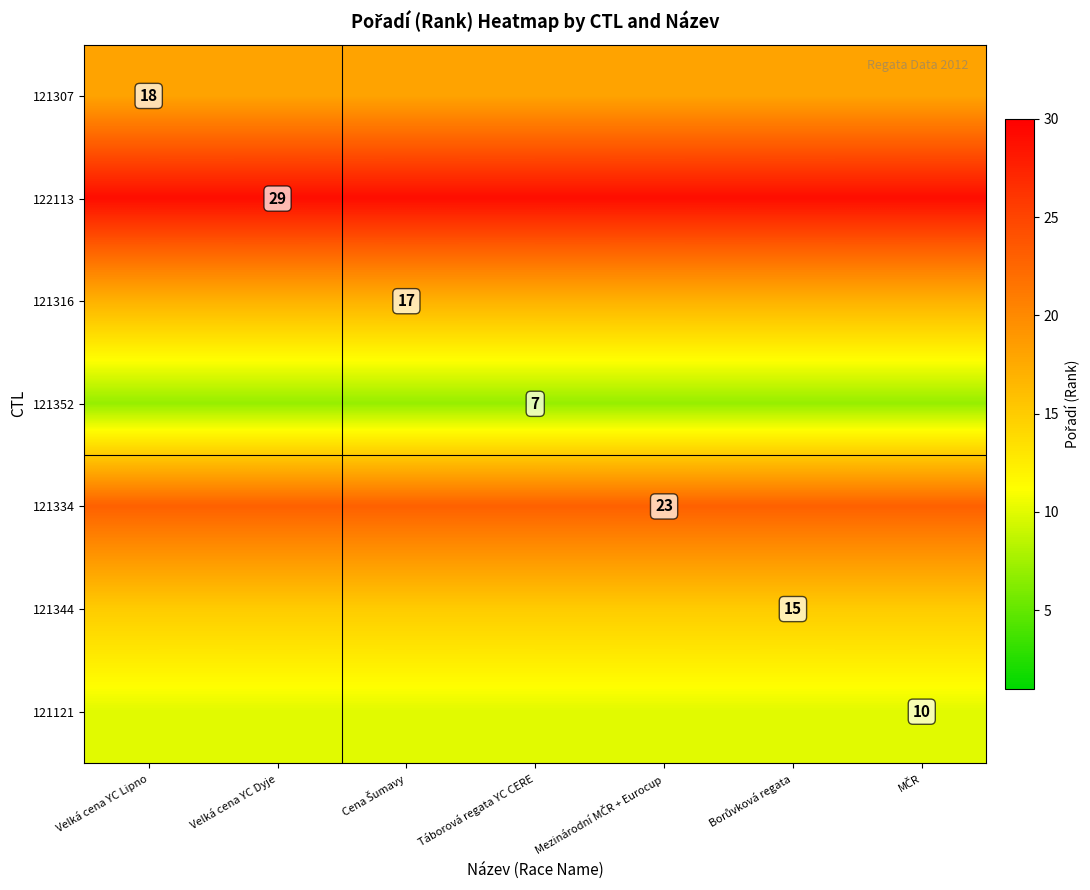

What is the sum of the 121334 values at Mezinárodní MČR + Eurocup and Cena Šumavy?

46